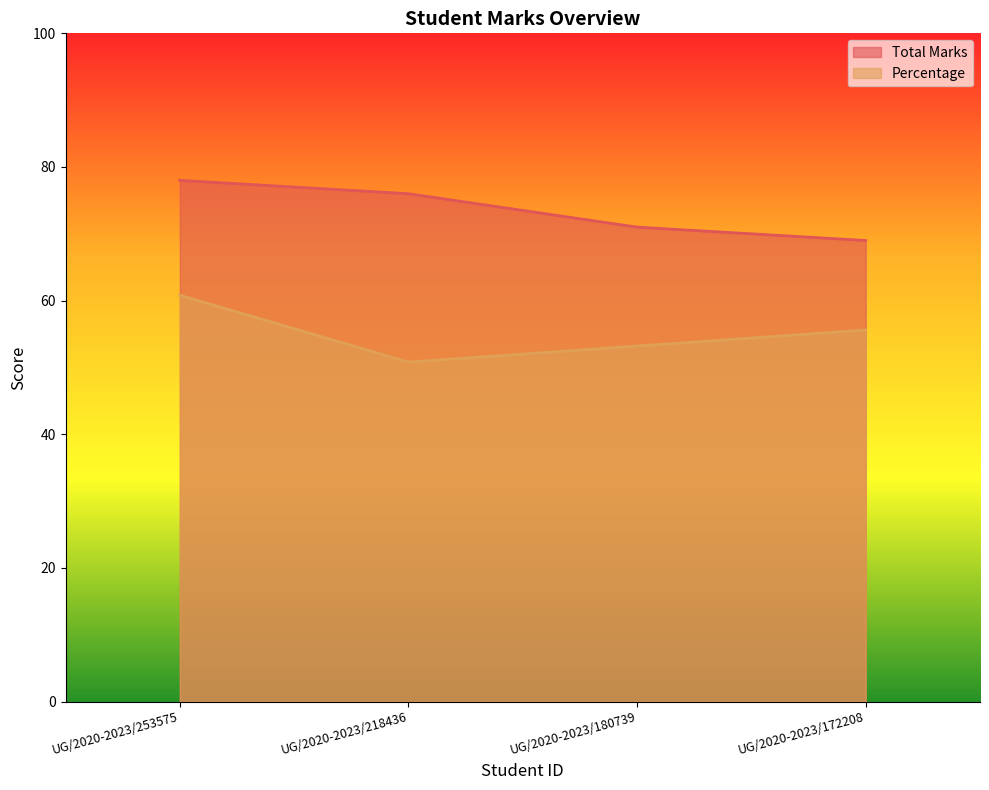

Which series has the largest range (max minus min)?

Percentage